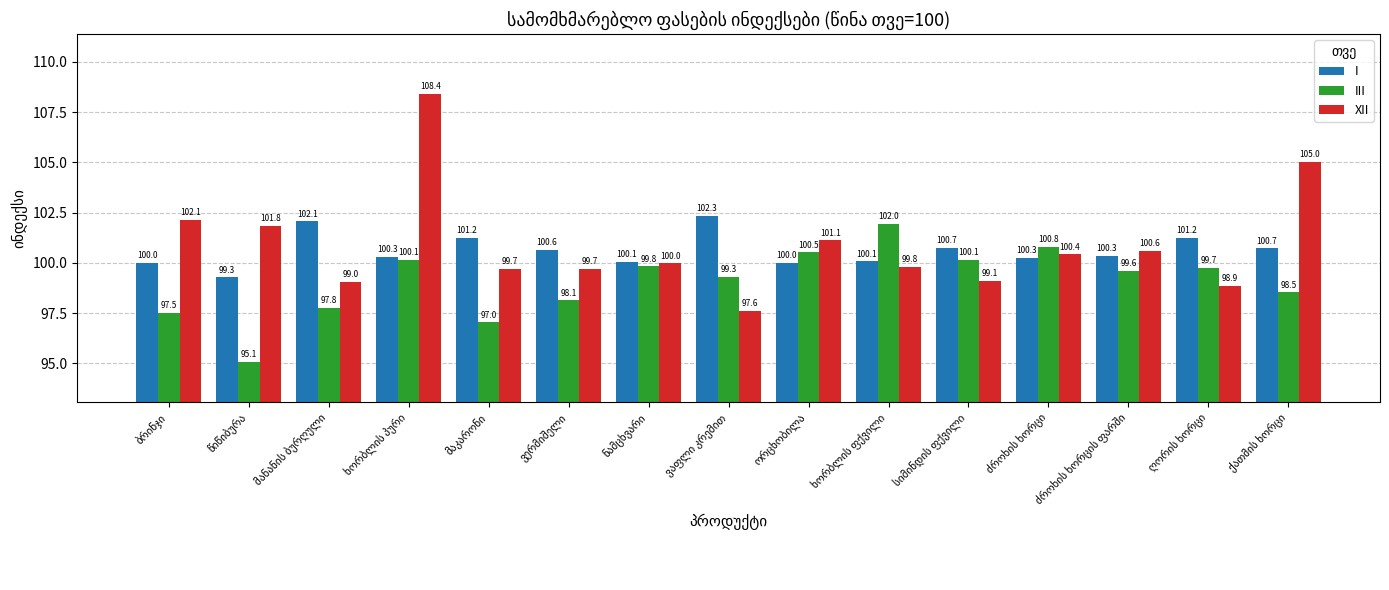

How many bars are there in total?

45